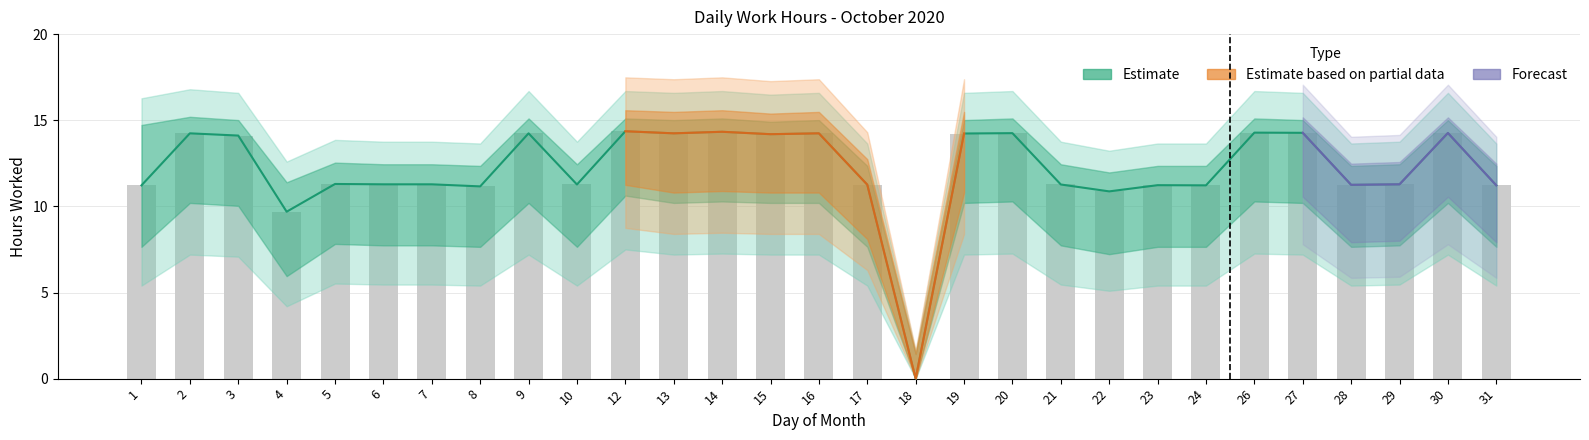

Which has a higher value, 15 or 1?

15